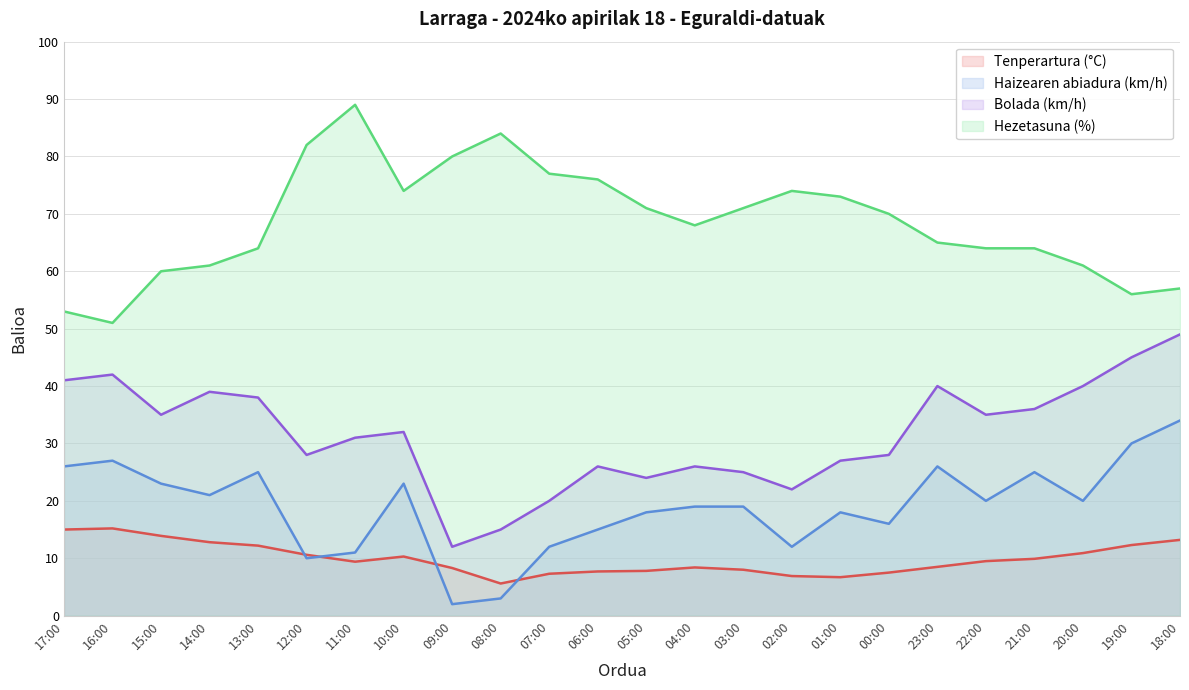

Reading left to right, list all the values displayed in this chart.

Tenperartura (C): 17:00=15.0	16:00=15.2	15:00=13.9	14:00=12.8	13:00=12.2	12:00=10.6	11:00=9.4	10:00=10.3	09:00=8.3	08:00=5.6	07:00=7.3	06:00=7.7	05:00=7.8	04:00=8.4	03:00=8.0	02:00=6.9	01:00=6.7	00:00=7.5	23:00=8.5	22:00=9.5	21:00=9.9	20:00=10.9	19:00=12.3	18:00=13.2
Haizearen abiadura (km/h): 17:00=26.0	16:00=27.0	15:00=23.0	14:00=21.0	13:00=25.0	12:00=10.0	11:00=11.0	10:00=23.0	09:00=2.0	08:00=3.0	07:00=12.0	06:00=15.0	05:00=18.0	04:00=19.0	03:00=19.0	02:00=12.0	01:00=18.0	00:00=16.0	23:00=26.0	22:00=20.0	21:00=25.0	20:00=20.0	19:00=30.0	18:00=34.0
Bolada (km/h): 17:00=41.0	16:00=42.0	15:00=35.0	14:00=39.0	13:00=38.0	12:00=28.0	11:00=31.0	10:00=32.0	09:00=12.0	08:00=15.0	07:00=20.0	06:00=26.0	05:00=24.0	04:00=26.0	03:00=25.0	02:00=22.0	01:00=27.0	00:00=28.0	23:00=40.0	22:00=35.0	21:00=36.0	20:00=40.0	19:00=45.0	18:00=49.0
Hezetasuna (%): 17:00=53.0	16:00=51.0	15:00=60.0	14:00=61.0	13:00=64.0	12:00=82.0	11:00=89.0	10:00=74.0	09:00=80.0	08:00=84.0	07:00=77.0	06:00=76.0	05:00=71.0	04:00=68.0	03:00=71.0	02:00=74.0	01:00=73.0	00:00=70.0	23:00=65.0	22:00=64.0	21:00=64.0	20:00=61.0	19:00=56.0	18:00=57.0